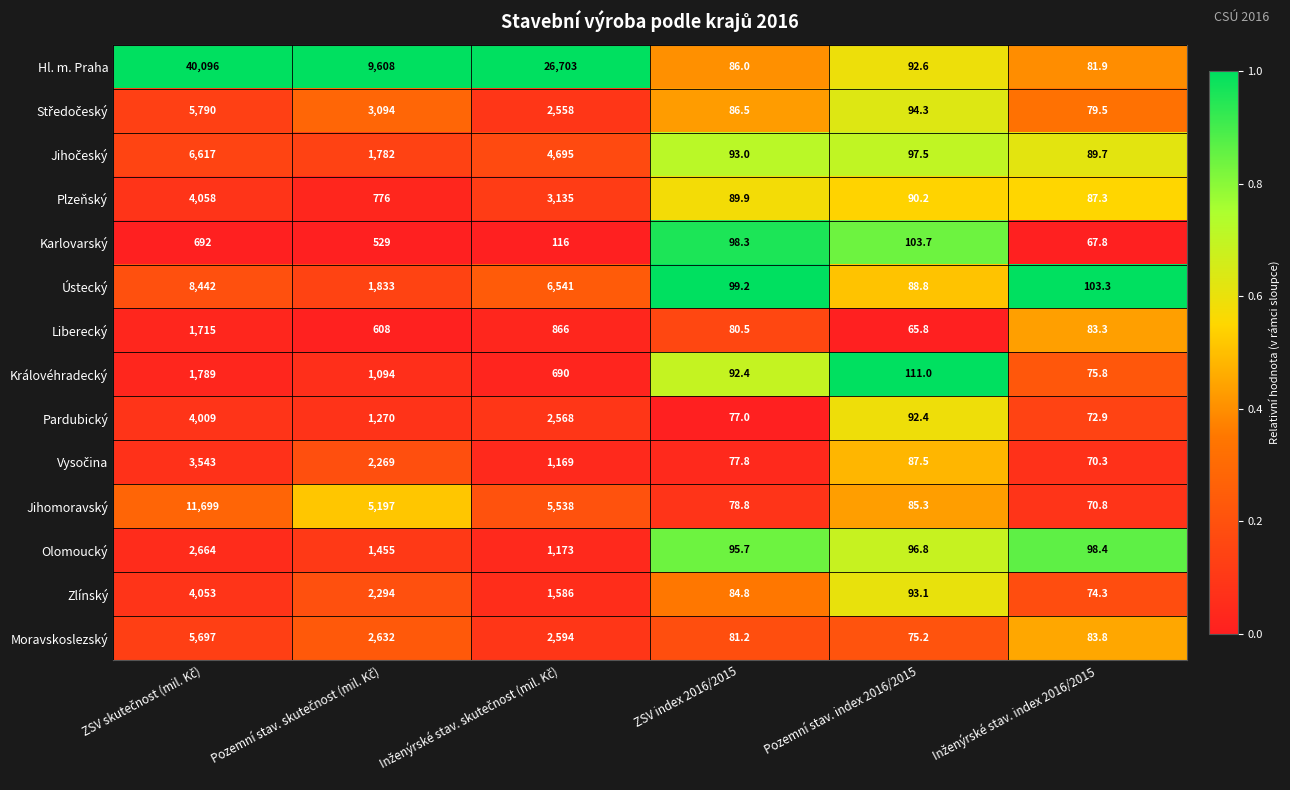

Which series has the largest range (max minus min)?

Hl. m. Praha